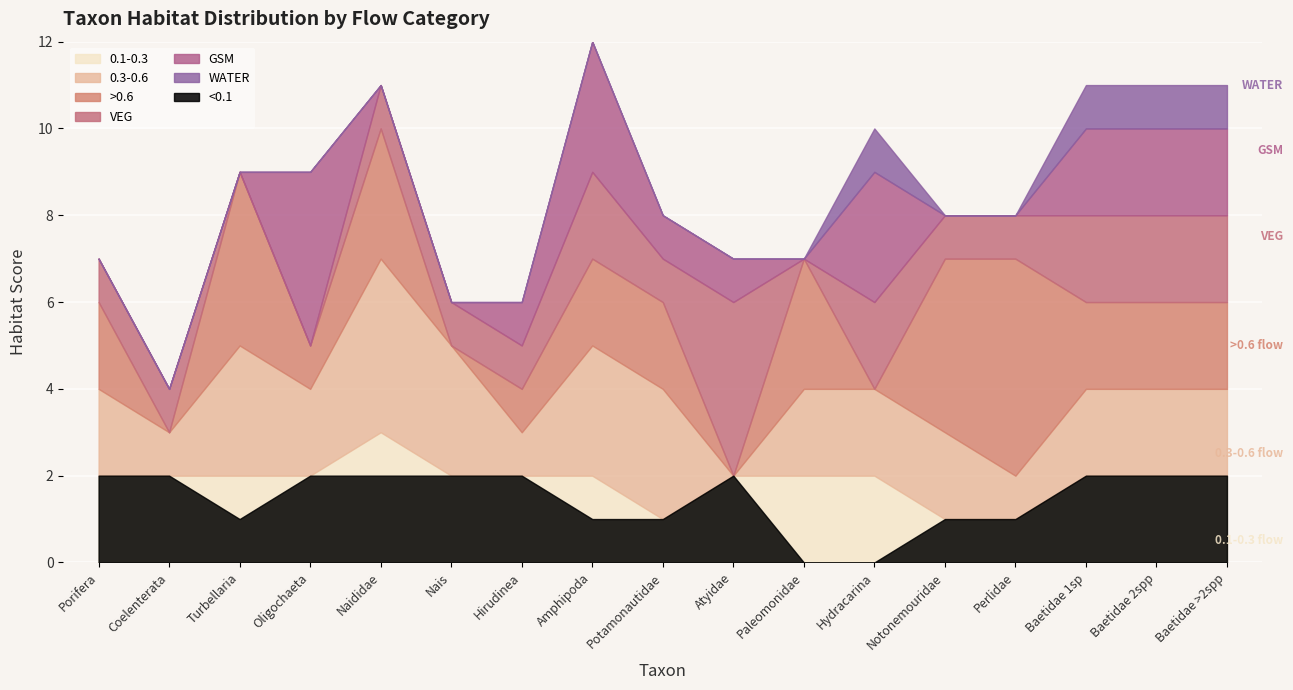

What is the total value across all series at Perlidae?

8